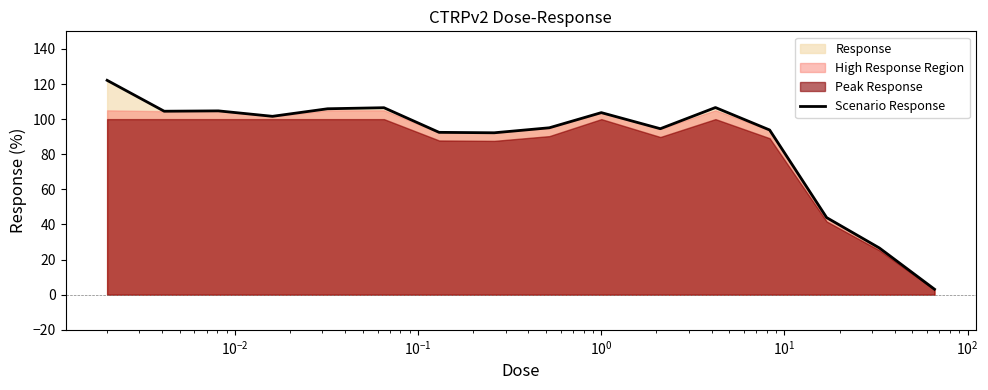

What is the maximum value for Scenario Response?

122.1